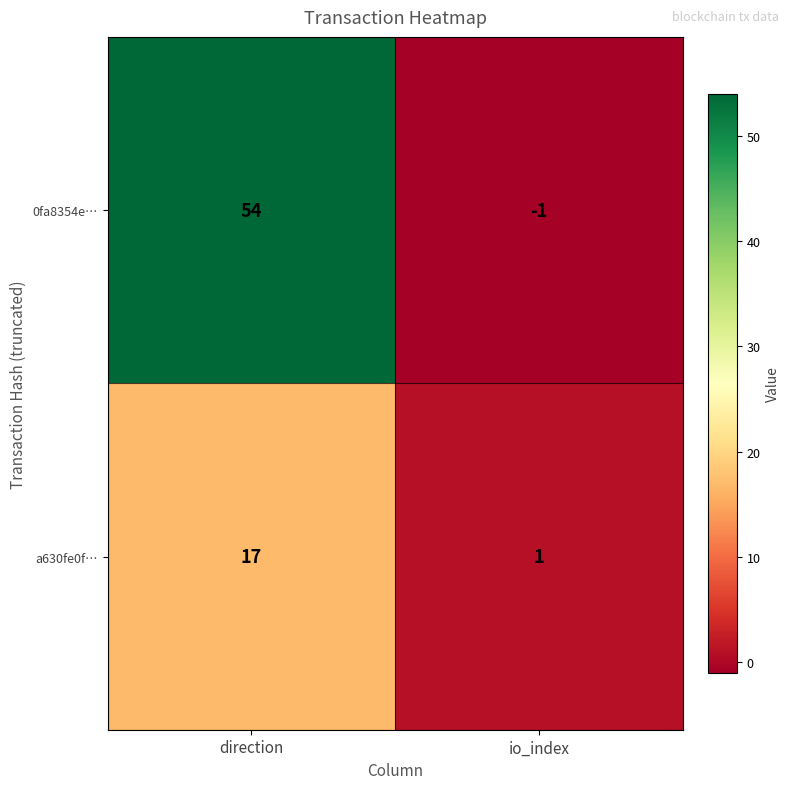

Rank the series by their average value, from lowest to highest.

a630fe0f…, 0fa8354e…